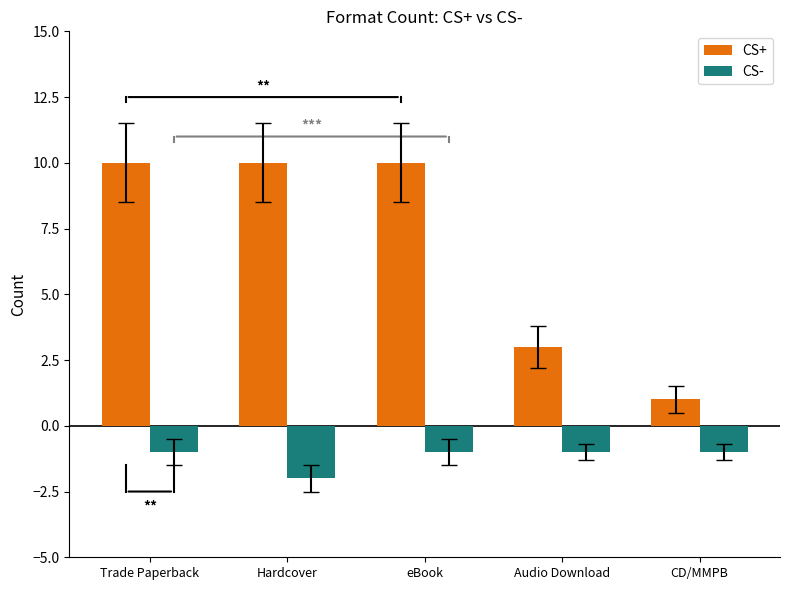

Reading right to left, what are all the values shown in this chart?

CS+: 1	3	10	10	10
CS-: -1	-1	-1	-2	-1